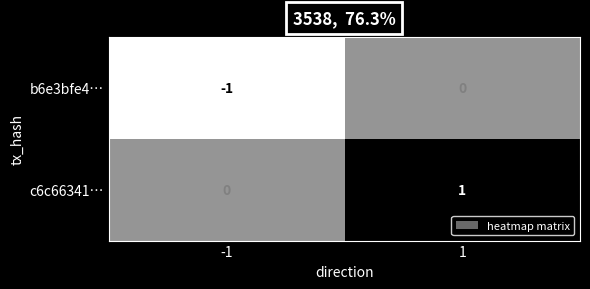

Reading left to right, list all the values displayed in this chart.

b6e3bfe4…: -1	0
c6c66341…: 0	1